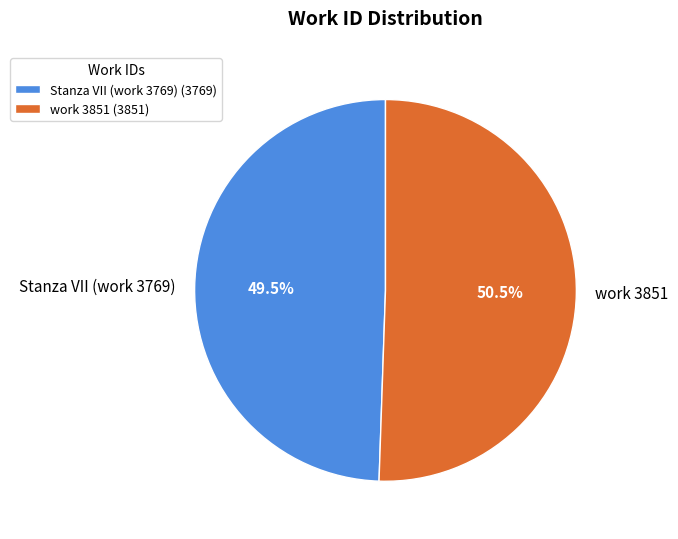

Between work 3851 and Stanza VII (work 3769), which is larger?

work 3851